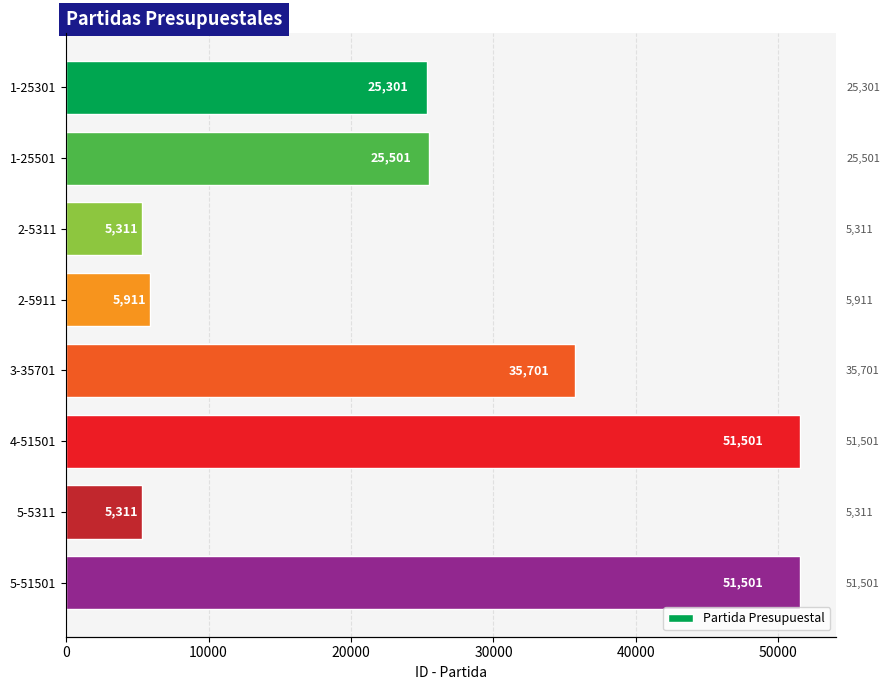

What is the smallest value displayed?

5311